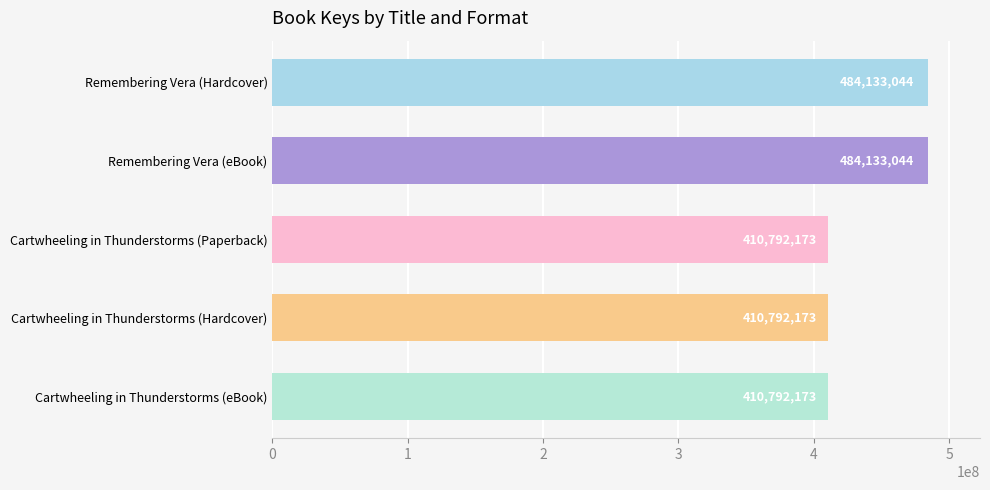

What is the difference between the maximum and minimum values?

73340871